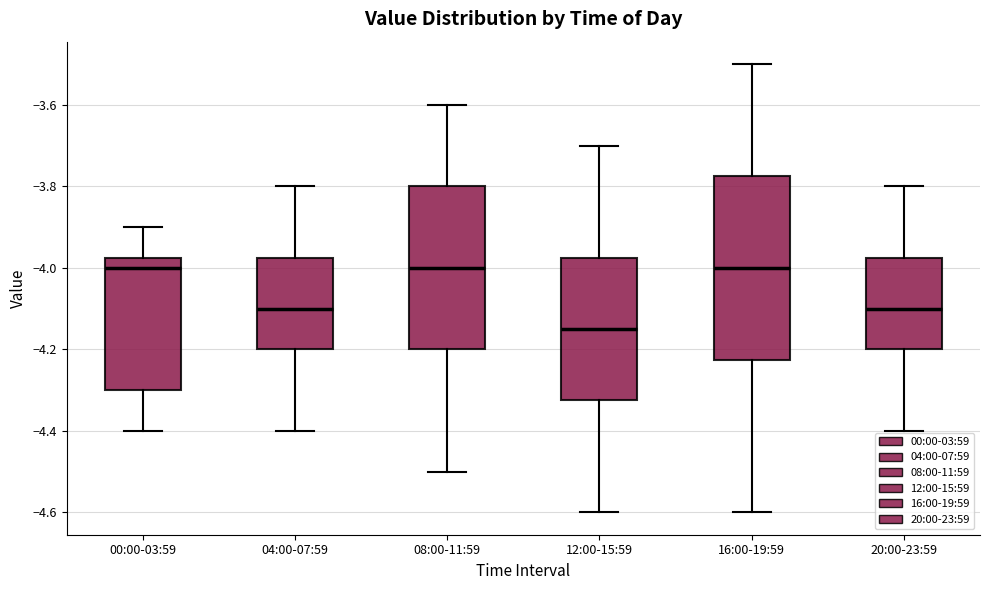

Which box's median line is the lowest?

12:00-15:59